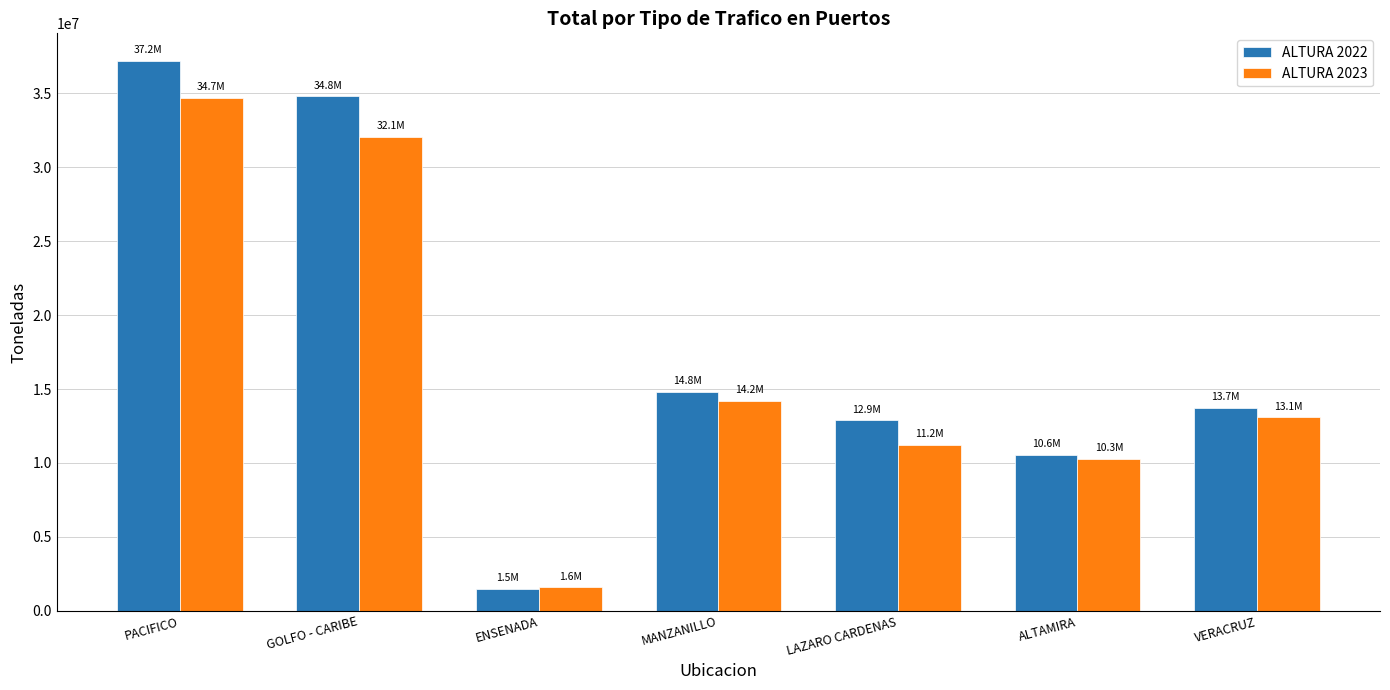

How many bars are there in each group?

2